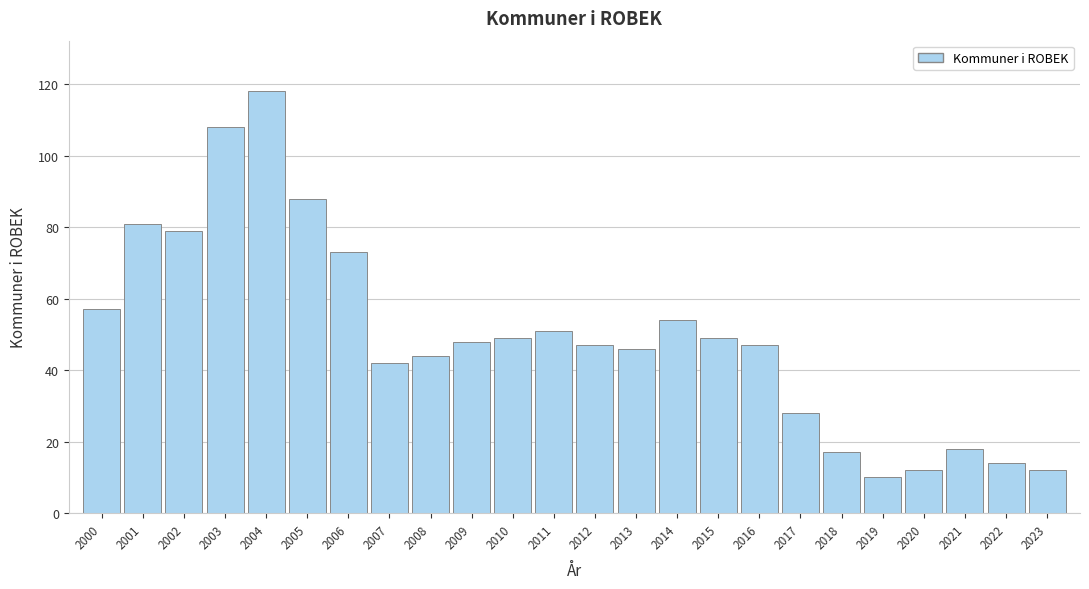

Reading left to right, extract all data points from this chart.

2000=57	2001=81	2002=79	2003=108	2004=118	2005=88	2006=73	2007=42	2008=44	2009=48	2010=49	2011=51	2012=47	2013=46	2014=54	2015=49	2016=47	2017=28	2018=17	2019=10	2020=12	2021=18	2022=14	2023=12